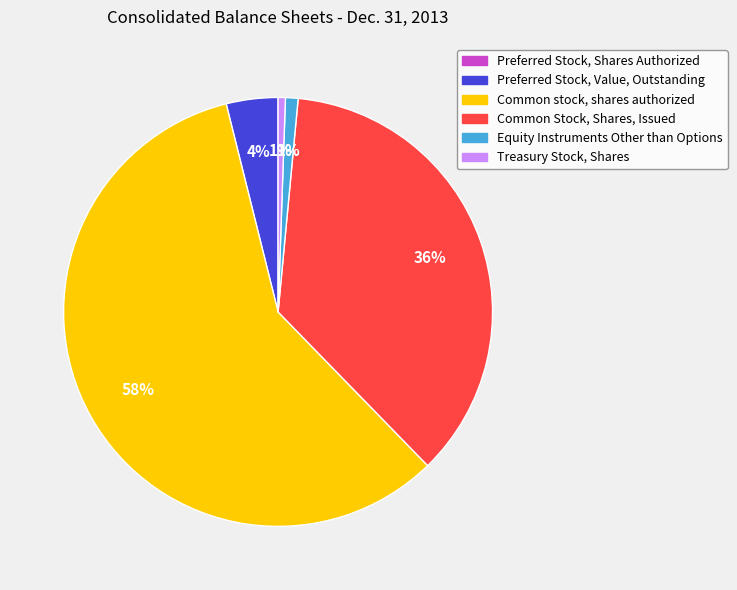

Is the sum of Common Stock, Shares, Issued and Equity Instruments Other than Options greater than half?

No